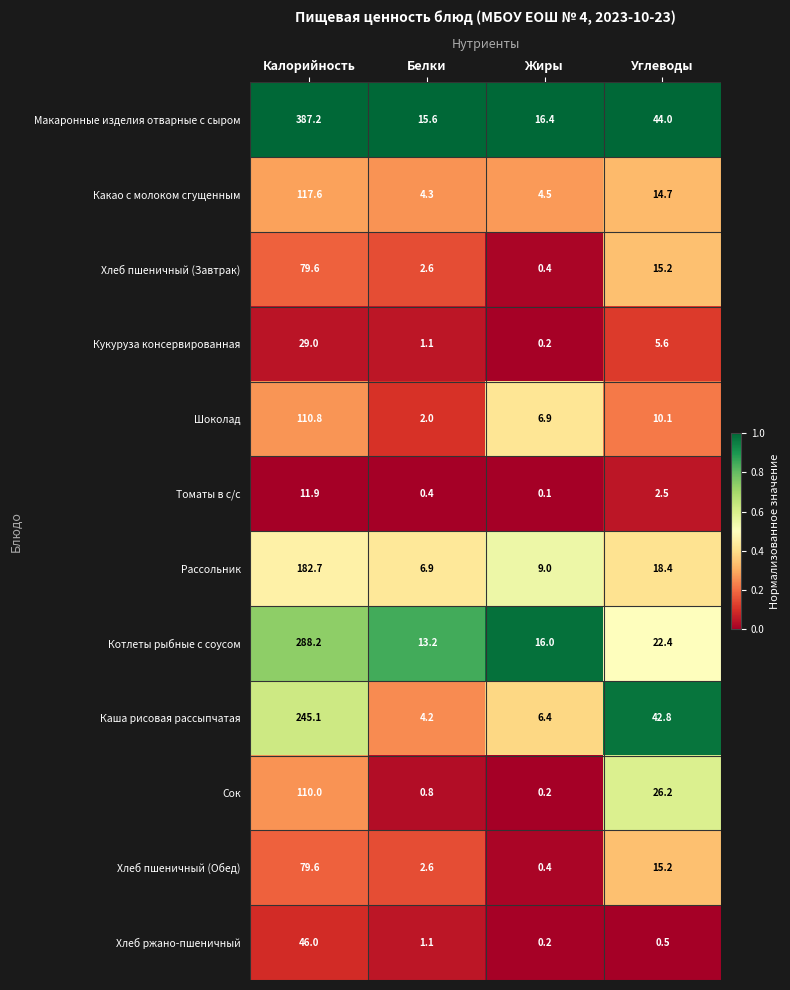

What is the total value across all series at Углеводы?

217.6